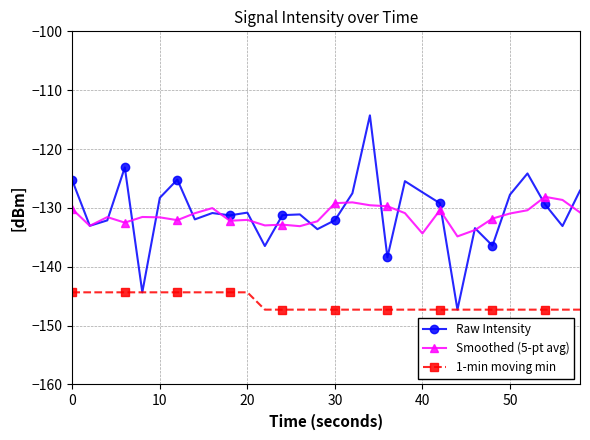

Does the chart have visible grid lines?

Yes